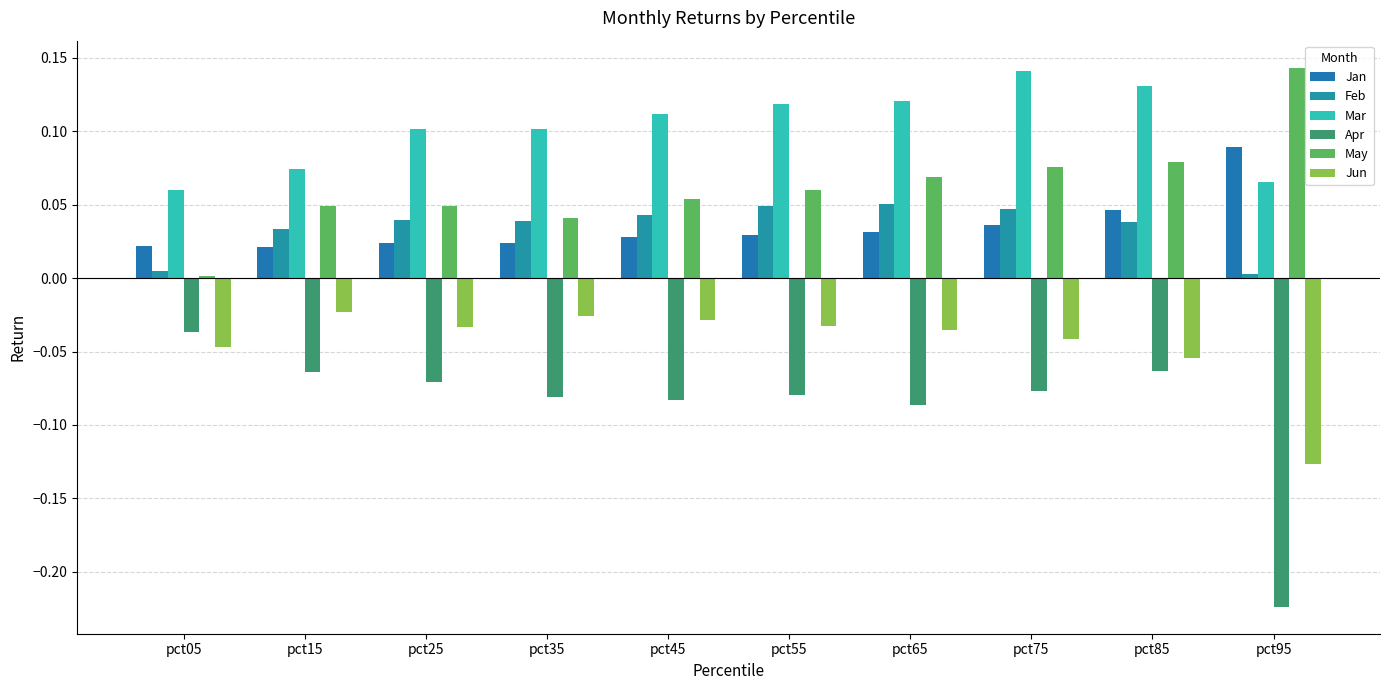

What is the sum of all Feb values?

0.3